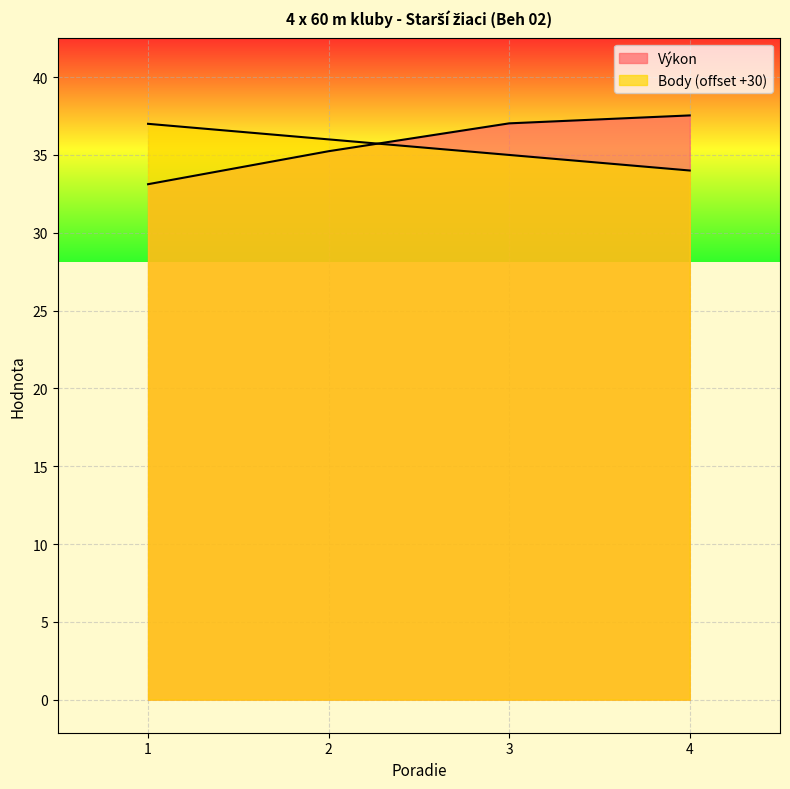

How many intersections are there between Body and Výkon?

1